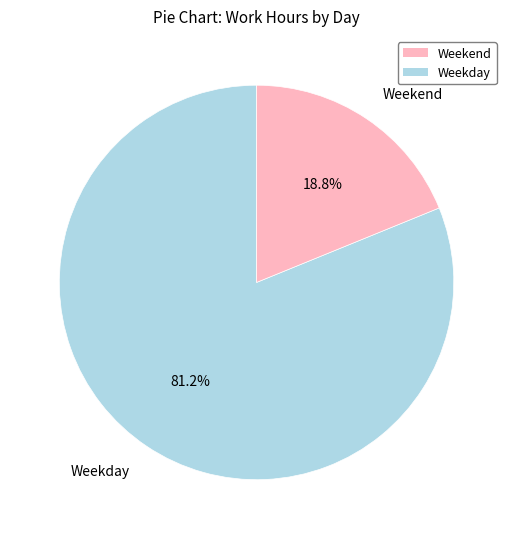

Approximately how many times larger is the value at Weekday compared to Weekend?

4.3